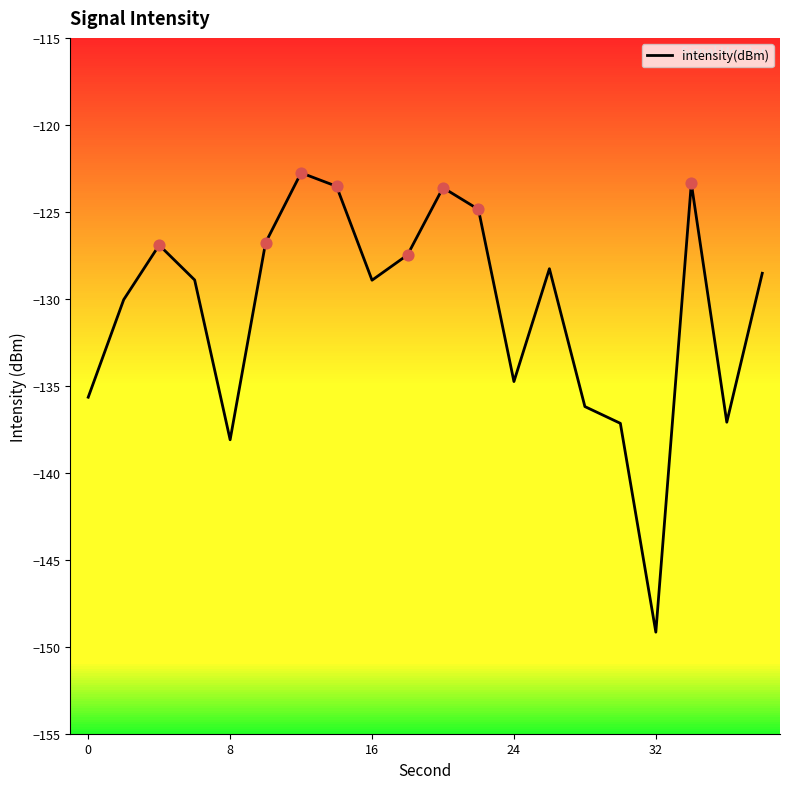

What is the difference between the maximum and minimum values?

26.4